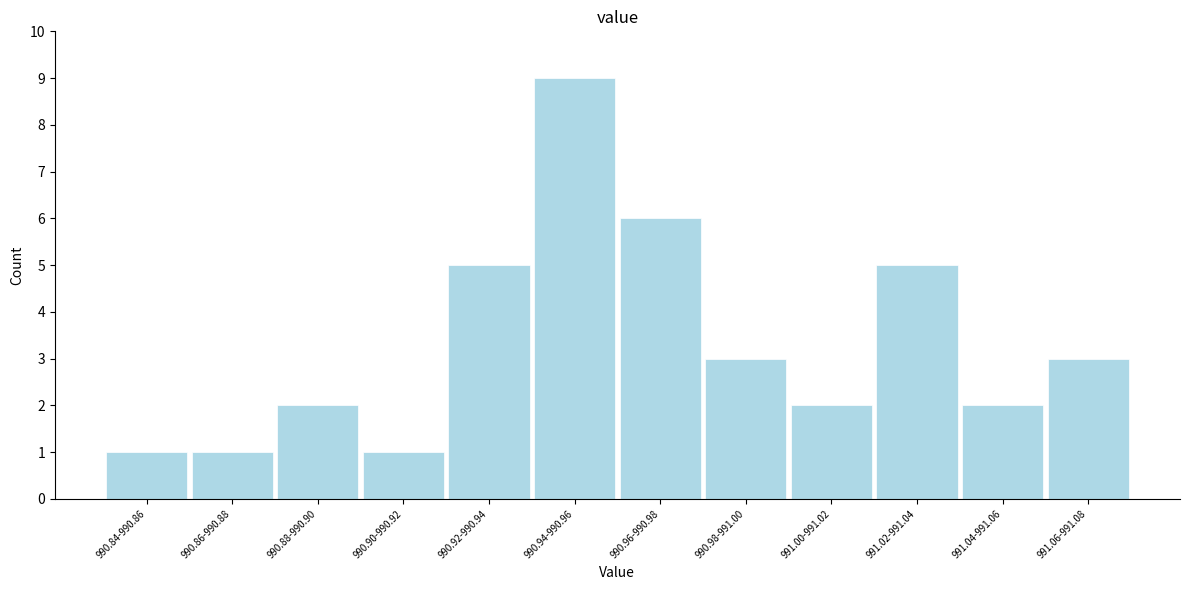

Reading left to right, extract all data points from this chart.

990.84-990.86=1	990.86-990.88=1	990.88-990.90=2	990.90-990.92=1	990.92-990.94=5	990.94-990.96=9	990.96-990.98=6	990.98-991.00=3	991.00-991.02=2	991.02-991.04=5	991.04-991.06=2	991.06-991.08=3